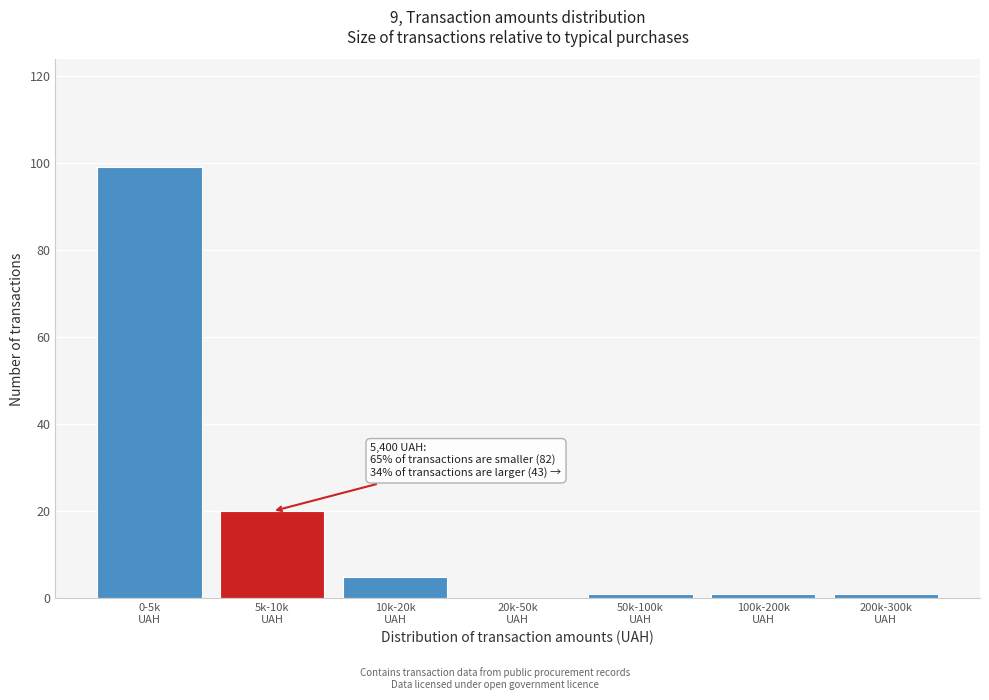

What is the sum of all values?

127